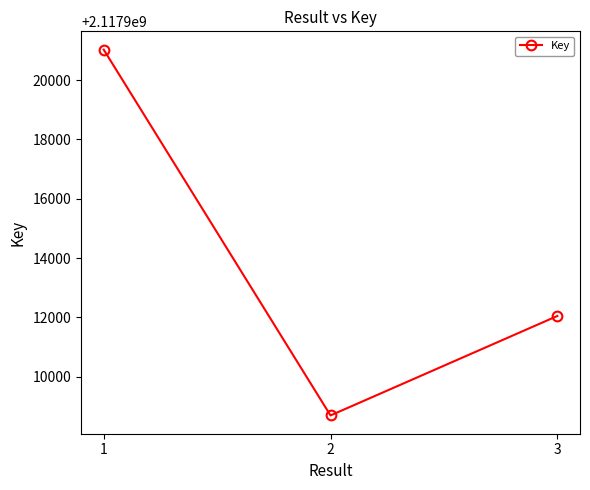

Rank the categories by value from highest to lowest.

1, 3, 2